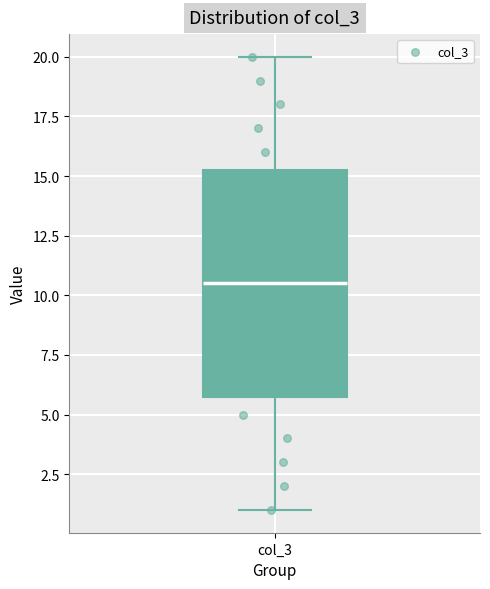

Where does the lower whisker of the box for col_3 end on the y-axis? The values are not printed on the chart, so give them approximately, as read against the axis.

1.0